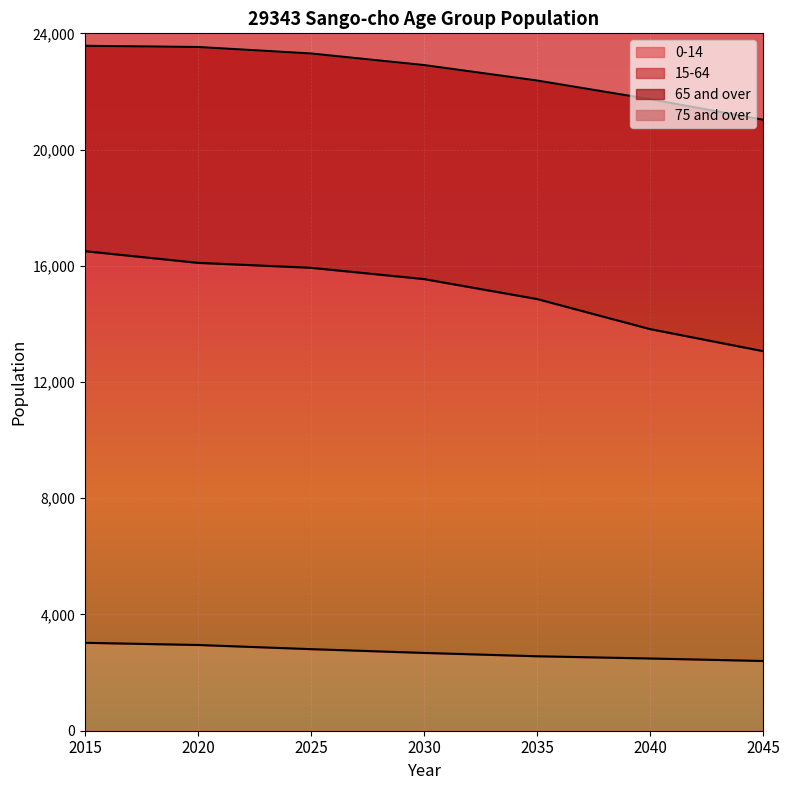

Is it true that 15-64 equals 17287 at 2045?

False